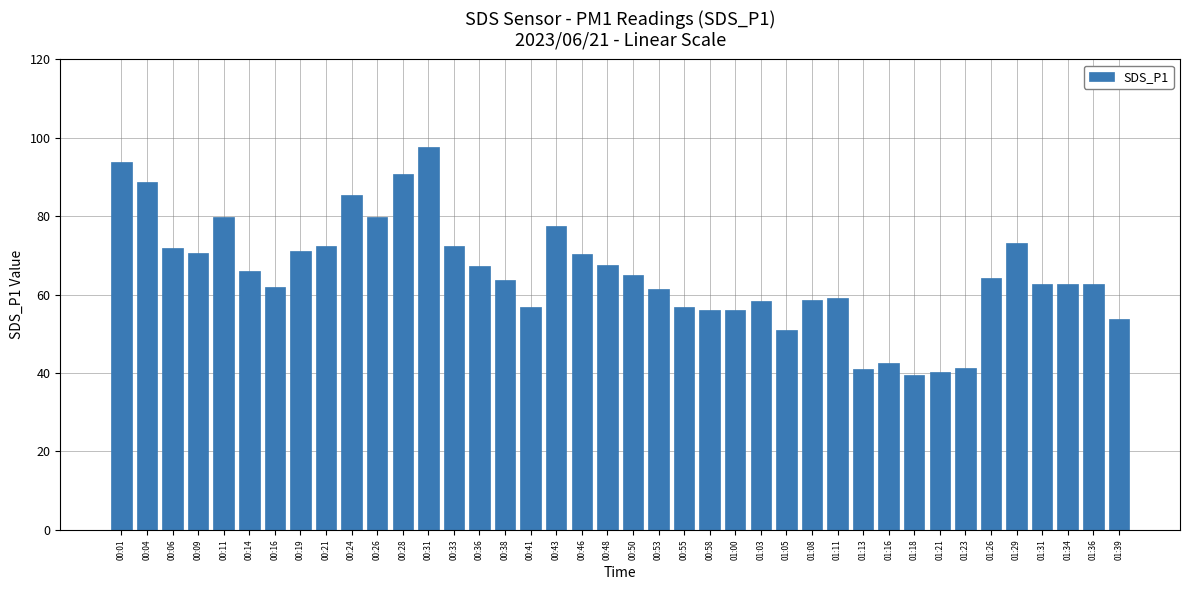

True or false: the data shows 67.2 at 00:36.

True